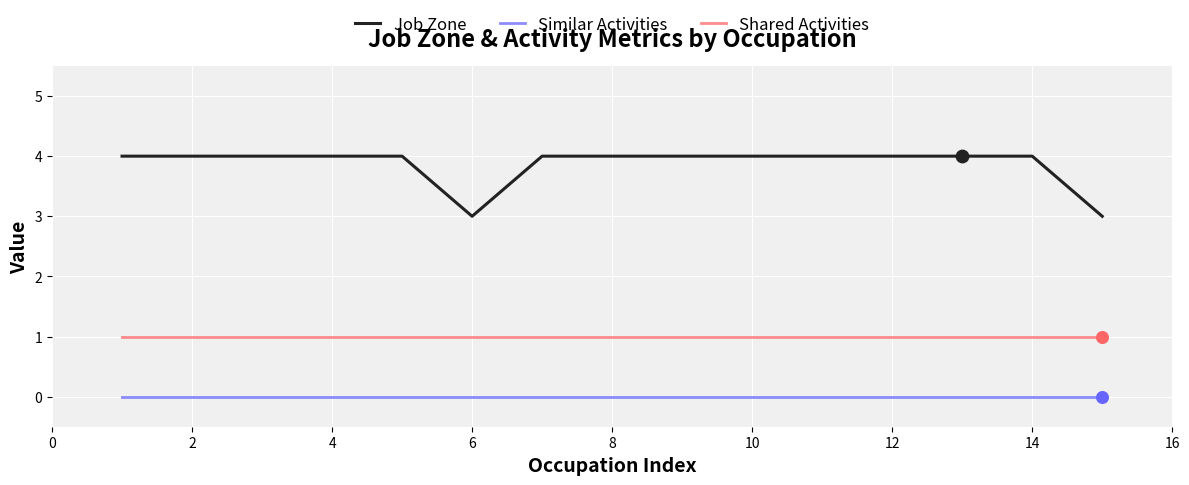

Which series has the widest spread of values?

Job Zone